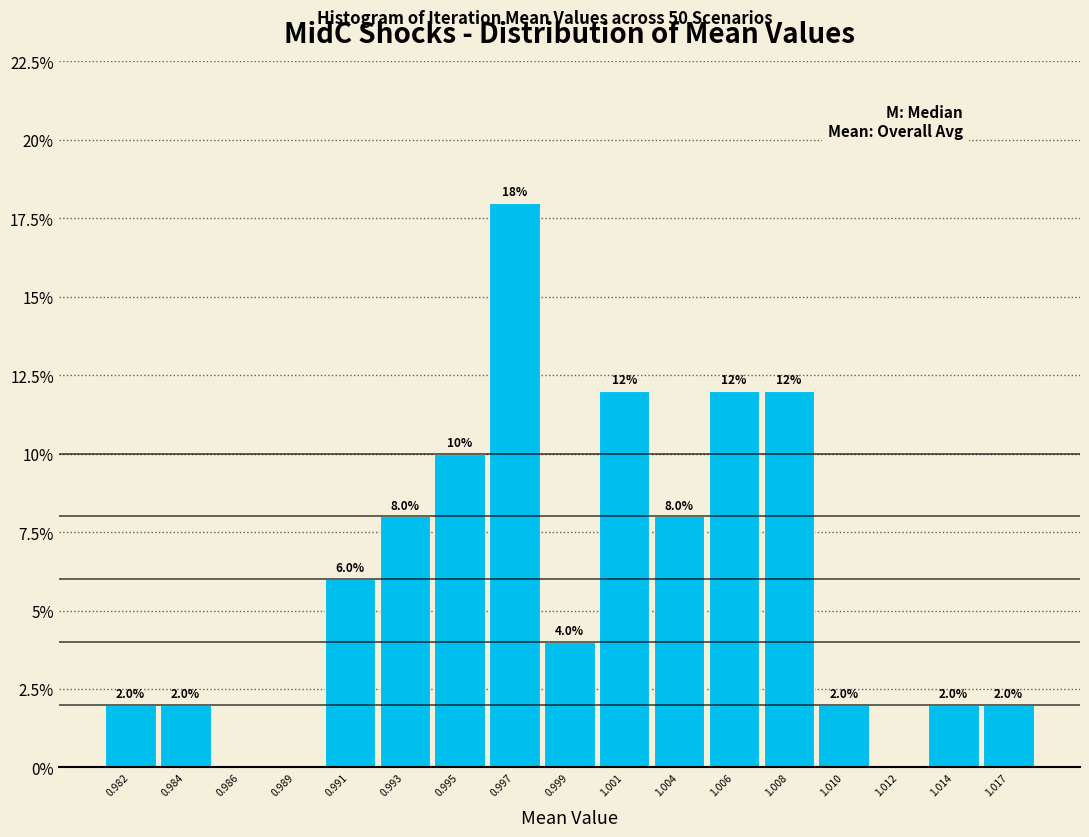

Reading left to right, list all the values displayed in this chart.

0.982=2	0.984=2	0.986=0	0.989=0	0.991=6	0.993=8	0.995=10	0.997=18	0.999=4	1.001=12	1.004=8	1.006=12	1.008=12	1.010=2	1.012=0	1.014=2	1.017=2